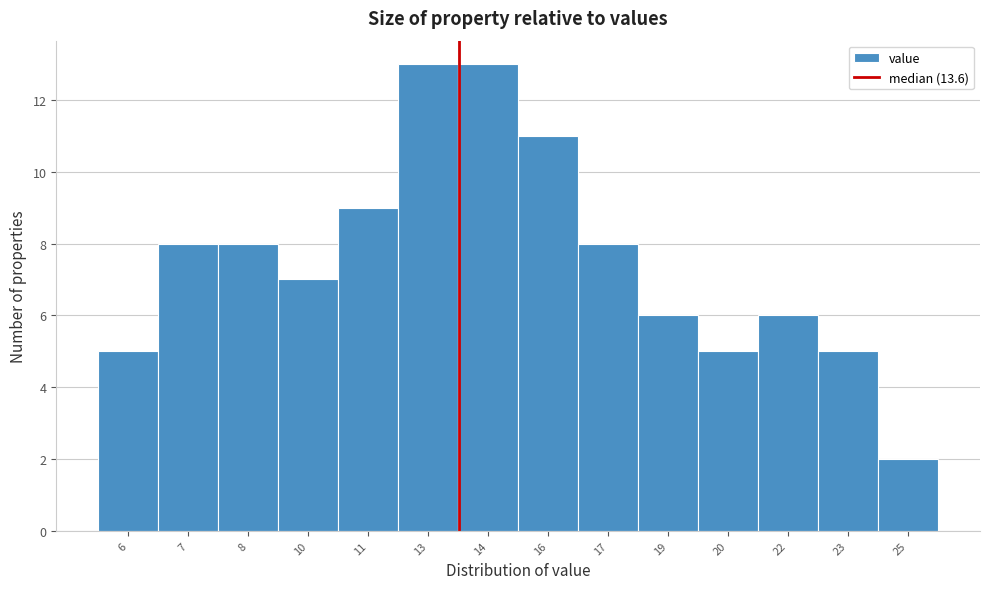

Reading left to right, what are all the values shown in this chart?

5	8	8	7	9	13	13	11	8	6	5	6	5	2